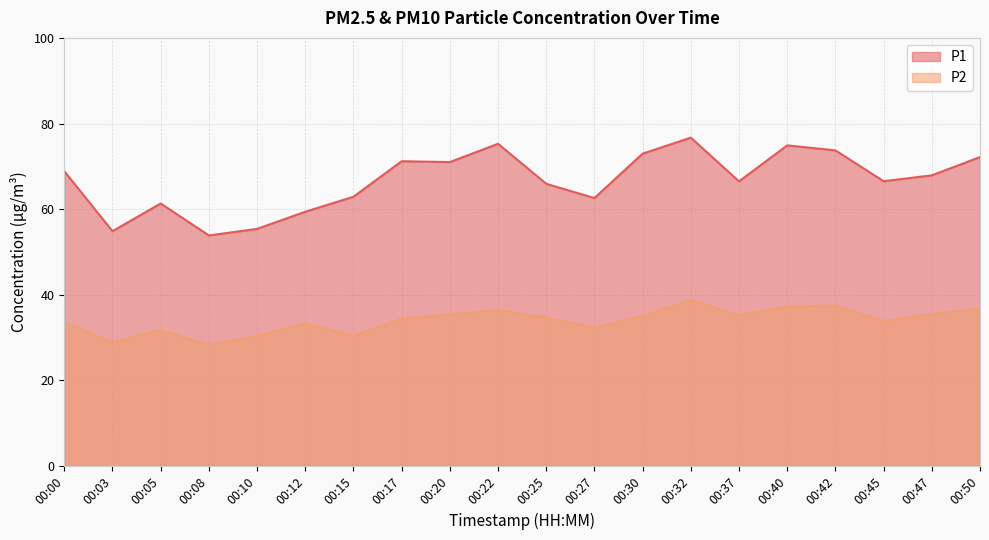

Reading right to left, list all the values displayed in this chart.

P1: 00:50=72.2	00:47=67.9	00:45=66.5	00:42=73.7	00:40=74.9	00:37=66.5	00:32=76.7	00:30=73.0	00:27=62.6	00:25=65.9	00:22=75.3	00:20=71.0	00:17=71.2	00:15=62.9	00:12=59.4	00:10=55.4	00:08=53.9	00:05=61.3	00:03=54.9	00:00=68.9
P2: 00:50=36.8	00:47=35.5	00:45=33.9	00:42=37.5	00:40=37.3	00:37=35.2	00:32=38.8	00:30=35.1	00:27=32.3	00:25=34.7	00:22=36.5	00:20=35.4	00:17=34.4	00:15=30.5	00:12=33.3	00:10=30.4	00:08=28.3	00:05=31.8	00:03=28.9	00:00=33.6